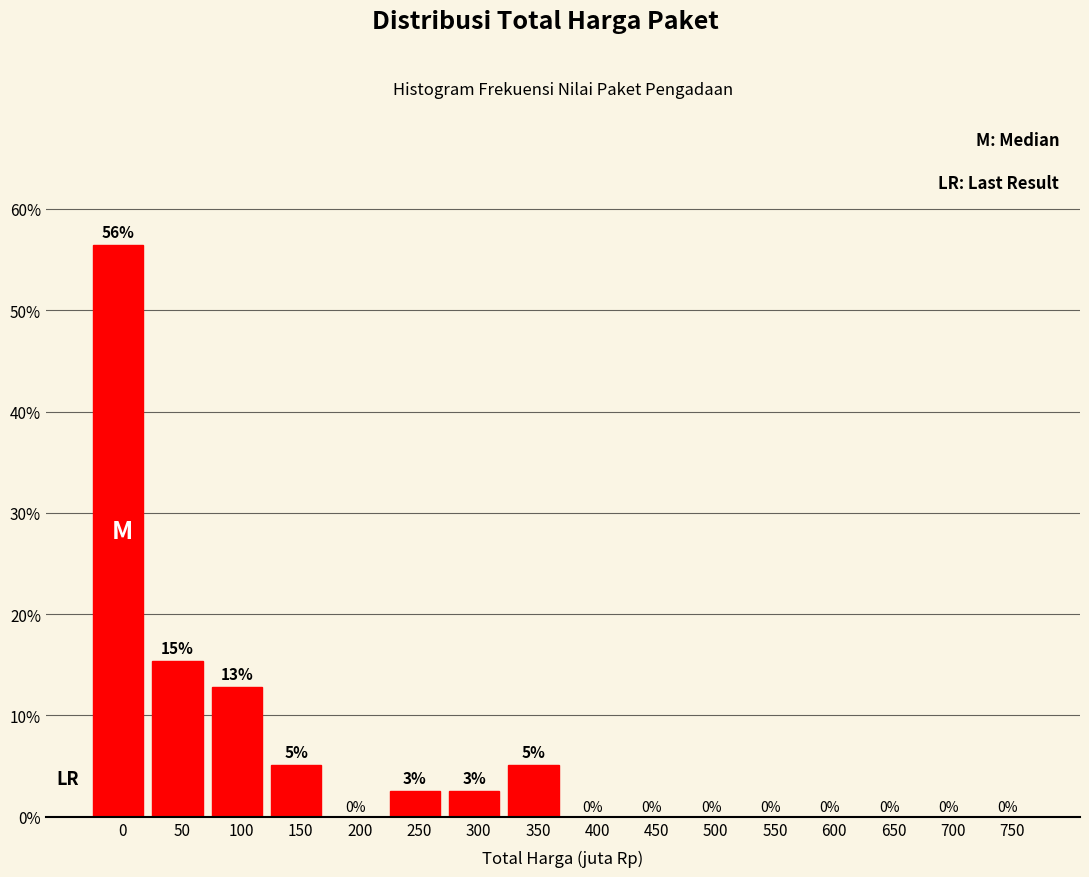

Where is the data nearest to the value 28?

50